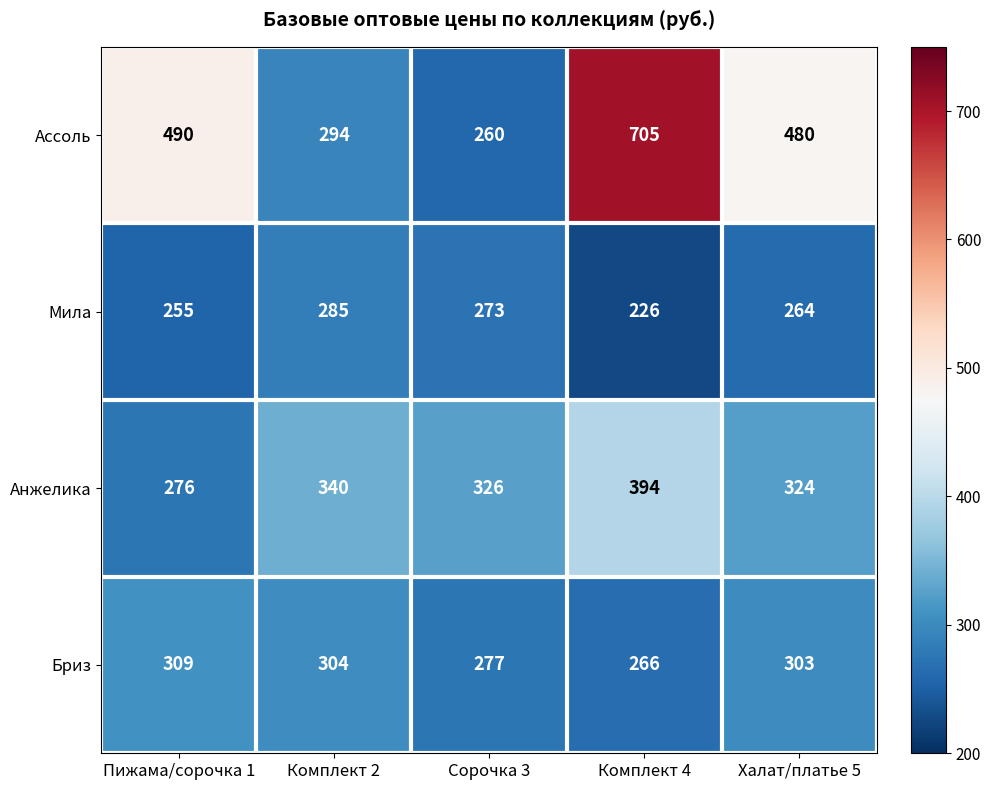

What is the difference between the maximum and minimum values in the Анжелика series?

118